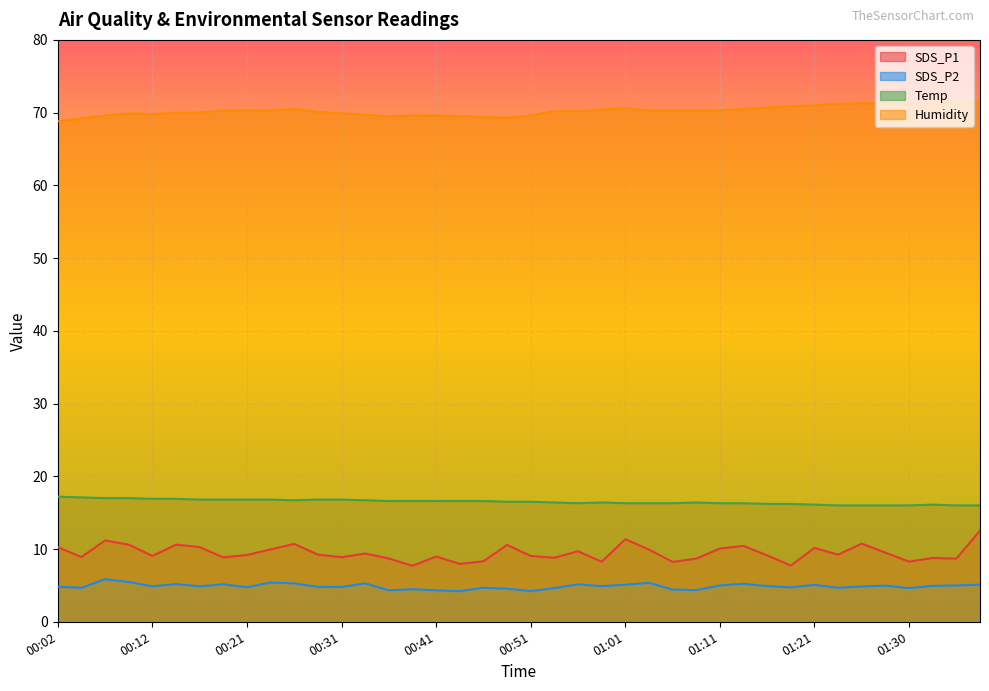

Reading left to right, what are all the values shown in this chart?

SDS_P1: 10.3	8.9	11.2	10.6	9.1	10.6	10.3	8.8	9.2	9.9	10.7	9.2	8.9	9.4	8.7	7.7	9.0	8.0	8.3	10.6	9.1	8.8	9.7	8.2	11.3	9.9	8.2	8.7	10.1	10.4	9.1	7.7	10.2	9.2	10.8	9.5	8.3	8.8	8.7	12.5
SDS_P2: 4.8	4.7	5.8	5.5	4.9	5.2	4.9	5.2	4.8	5.4	5.3	4.8	4.8	5.3	4.3	4.5	4.3	4.2	4.7	4.5	4.2	4.6	5.2	4.9	5.1	5.3	4.4	4.3	5.0	5.2	4.9	4.7	5.1	4.7	4.8	5.0	4.6	4.9	5.0	5.1
Temp: 17.2	17.1	17.0	17.0	16.9	16.9	16.8	16.8	16.8	16.8	16.7	16.8	16.8	16.7	16.6	16.6	16.6	16.6	16.6	16.5	16.5	16.4	16.3	16.4	16.3	16.3	16.3	16.4	16.3	16.3	16.2	16.2	16.1	16.0	16.0	16.0	16.0	16.1	16.0	16.0
Humidity: 68.8	69.2	69.6	69.9	69.8	70.0	70.0	70.3	70.3	70.3	70.5	70.1	69.9	69.7	69.5	69.6	69.6	69.5	69.4	69.3	69.6	70.2	70.2	70.4	70.6	70.3	70.3	70.3	70.3	70.5	70.7	70.9	71.0	71.2	71.3	71.2	71.2	71.2	71.3	71.5